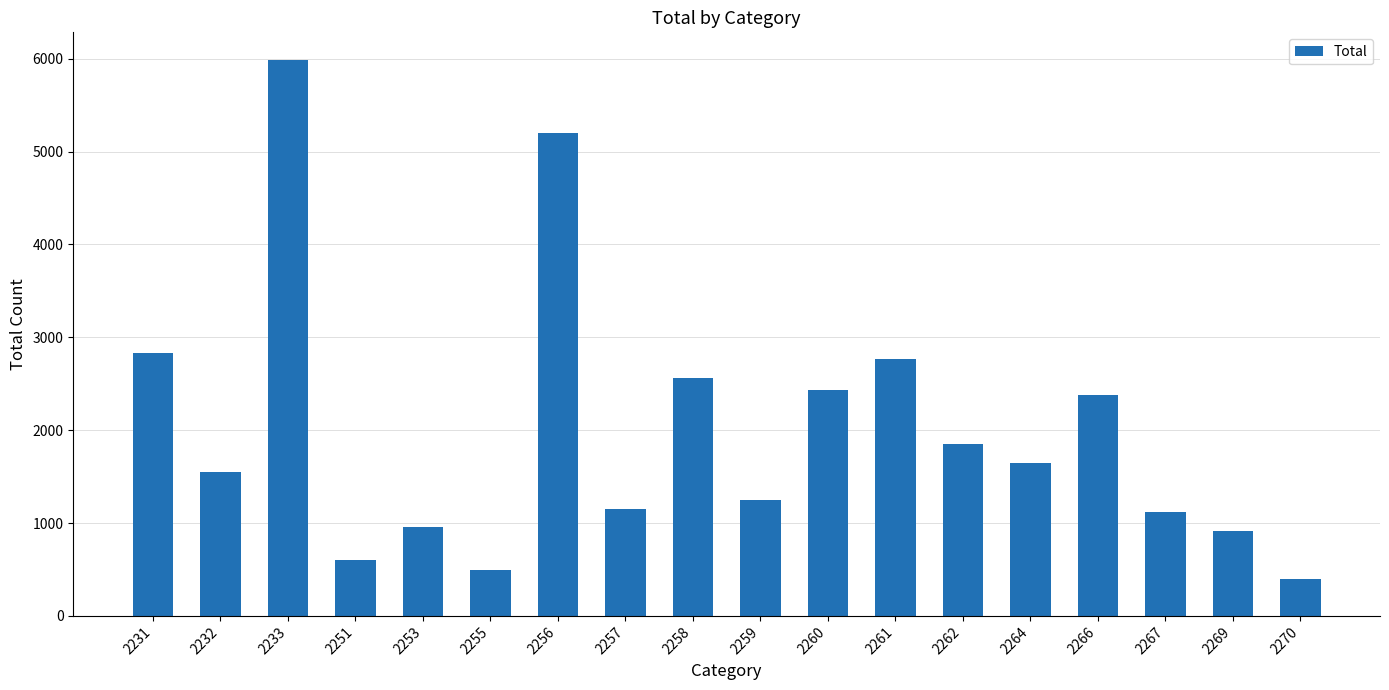

What is the value of the 13th bar from the left?

1846